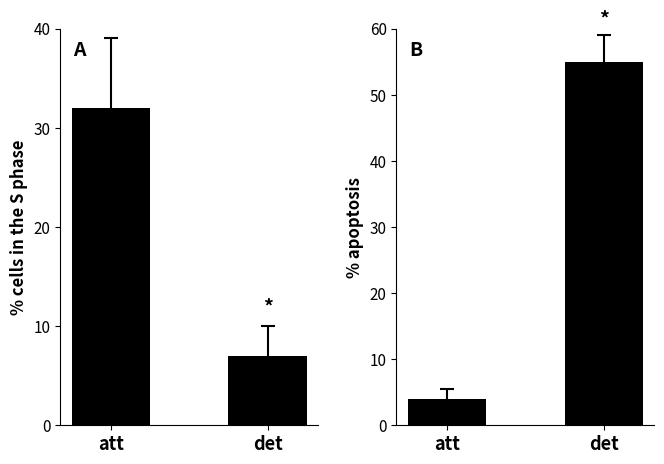

What is the label of the 2nd bar from the right?

att